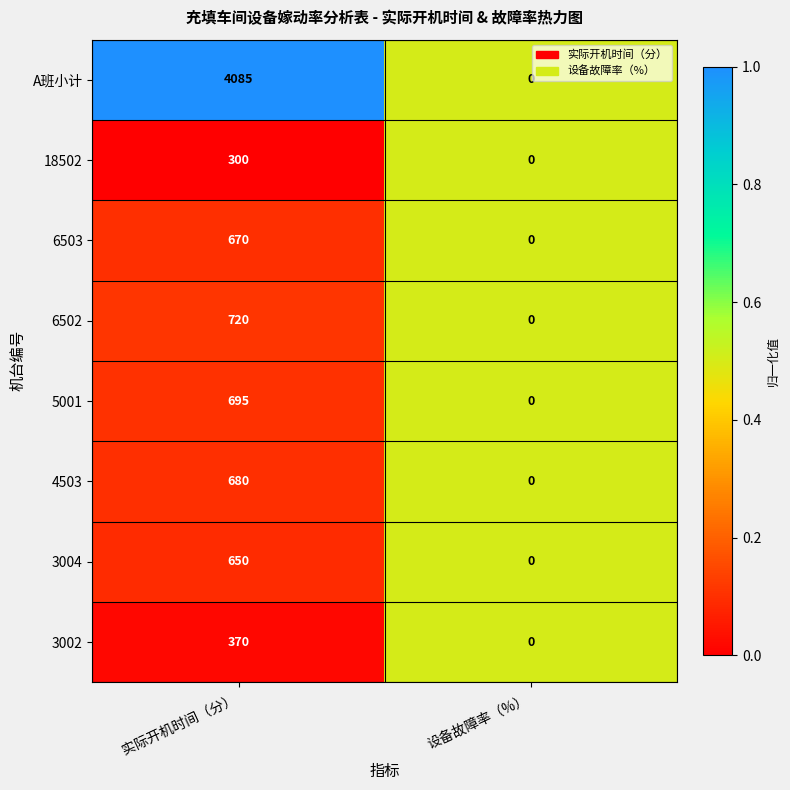

Rank the series at 实际开机时间（分） from highest to lowest value.

A班小计, 6502, 5001, 4503, 6503, 3004, 3002, 18502